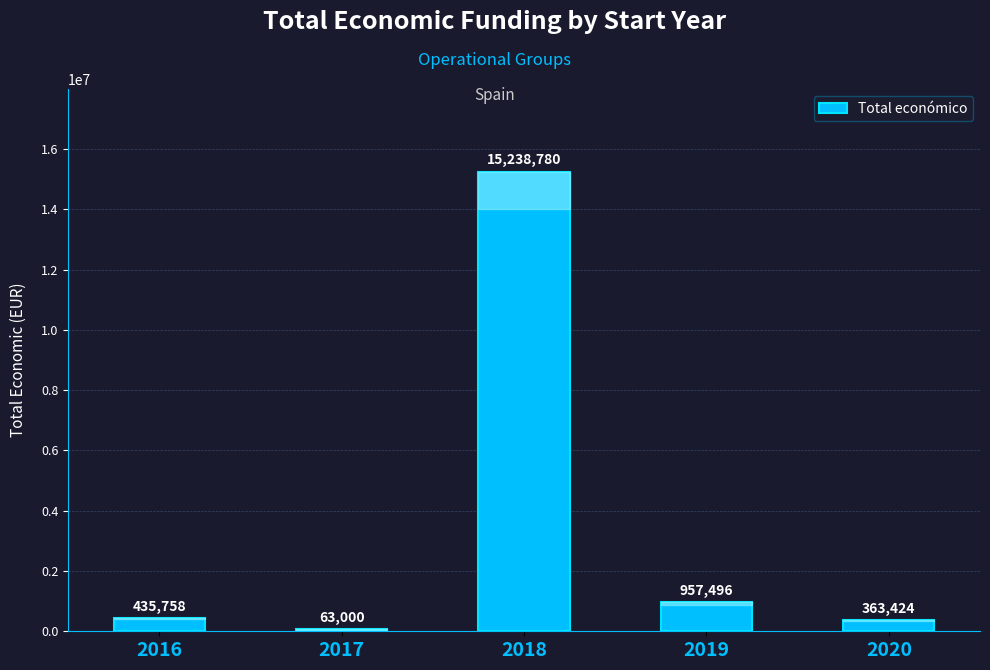

What is the smallest value displayed?

63000